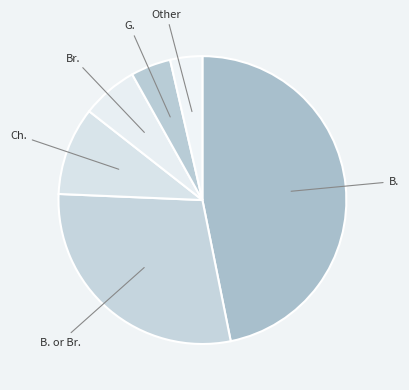

Rank the categories by value from highest to lowest.

B., B. or Br., Ch., Br., G., Other